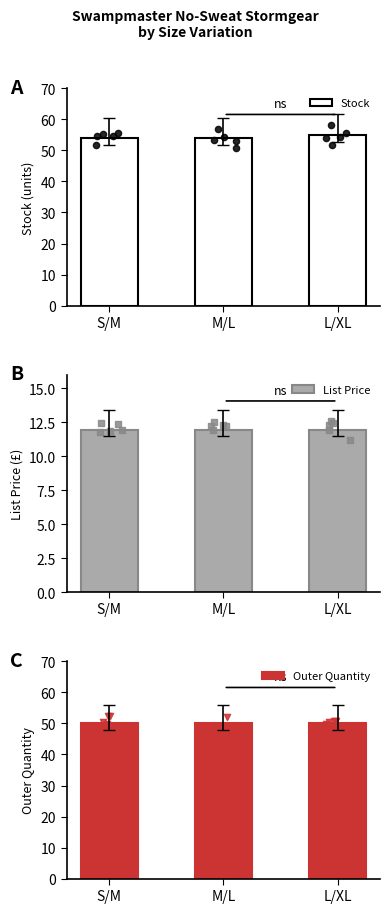

What are all the series names shown in the legend?

Stock, List Price, Outer Quantity